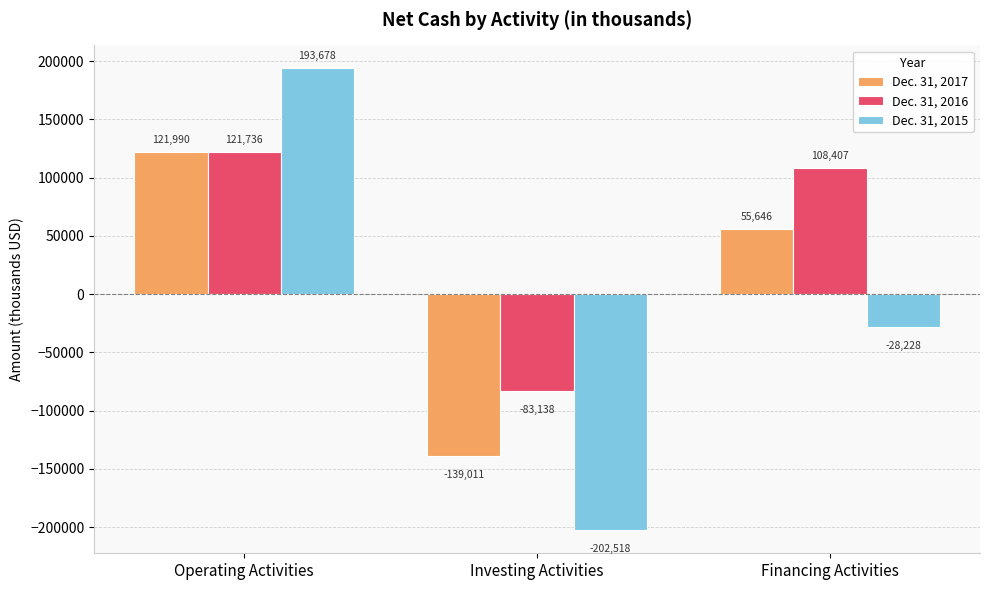

What is the label of the 1st bar from the left?

Operating Activities